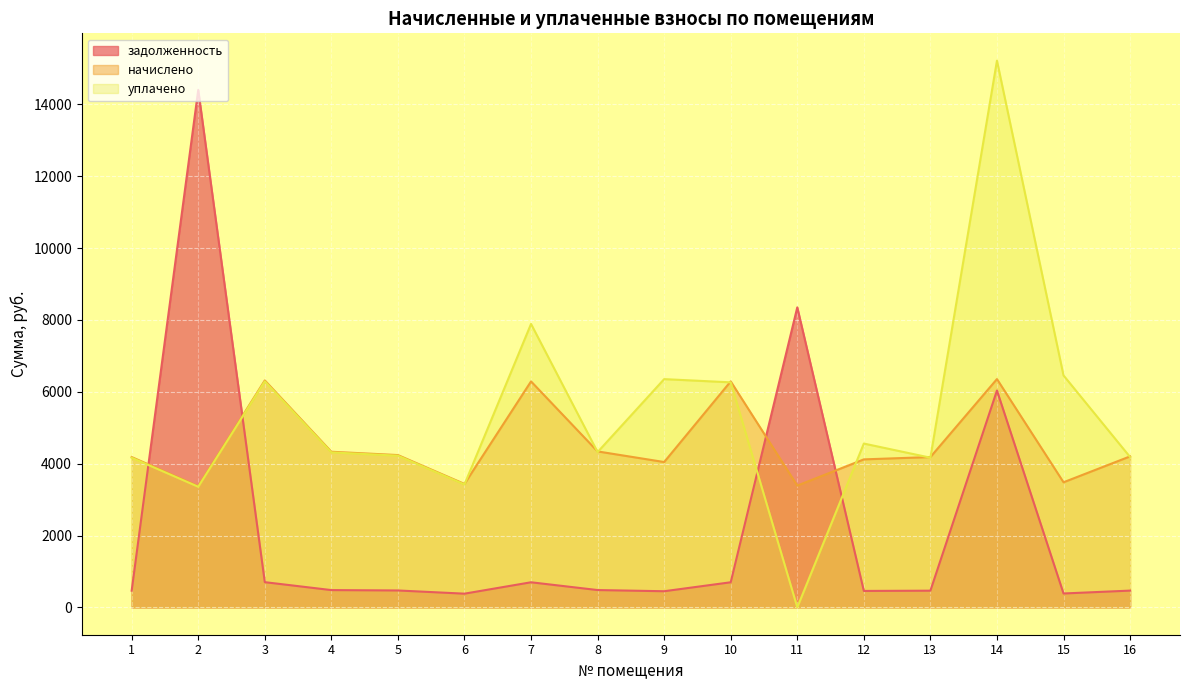

Which category has the lowest value across all series?

11